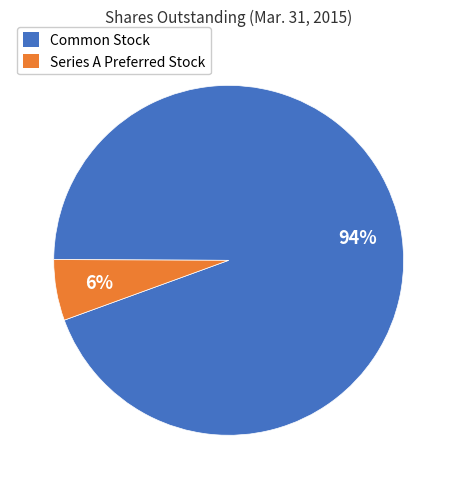

Which has a higher value, Series A Preferred Stock or Common Stock?

Common Stock